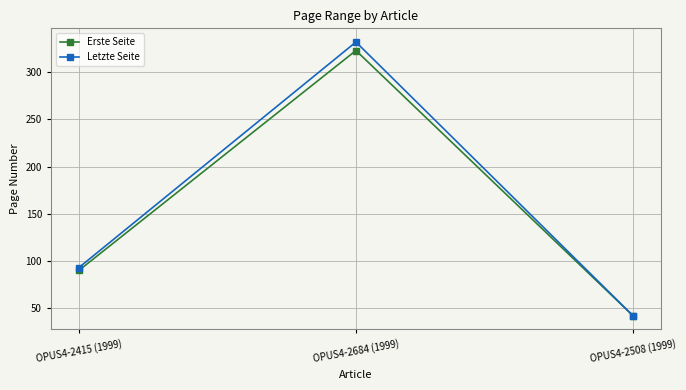

What is the maximum value for Erste Seite?

323